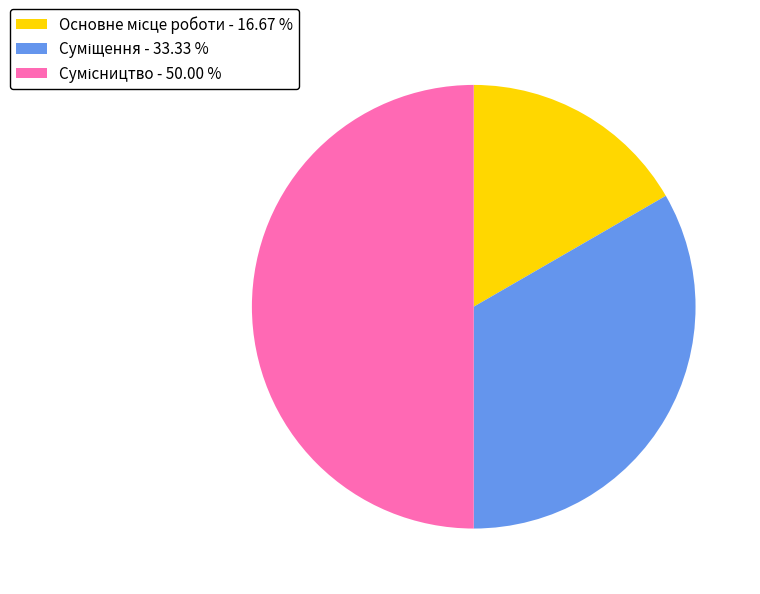

Count the number of slices in the pie.

3